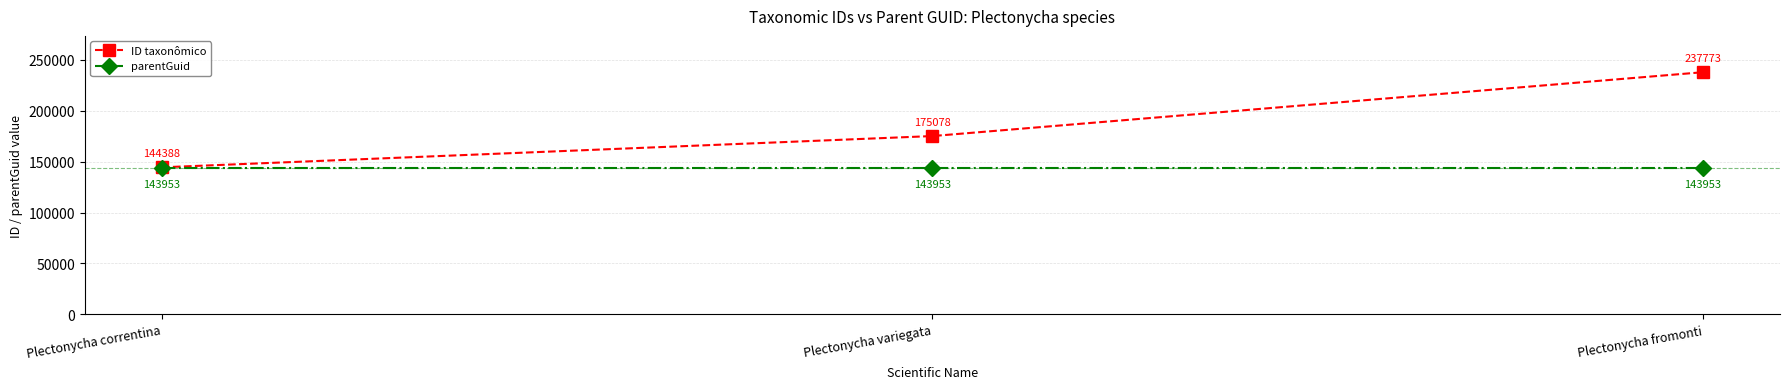

What is the smallest value displayed?

143953